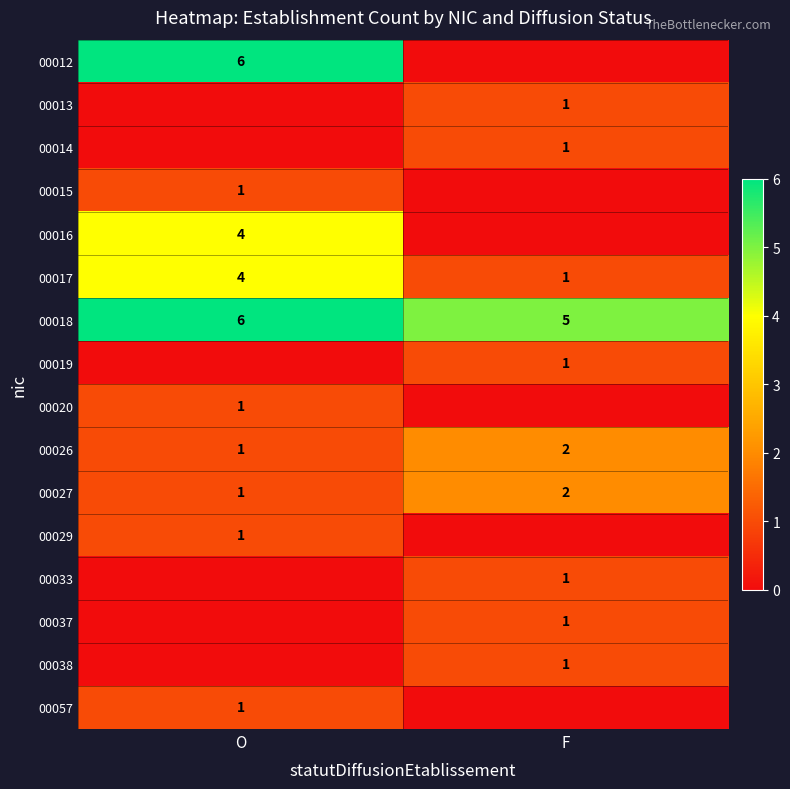

Between F and O, which is larger?

O